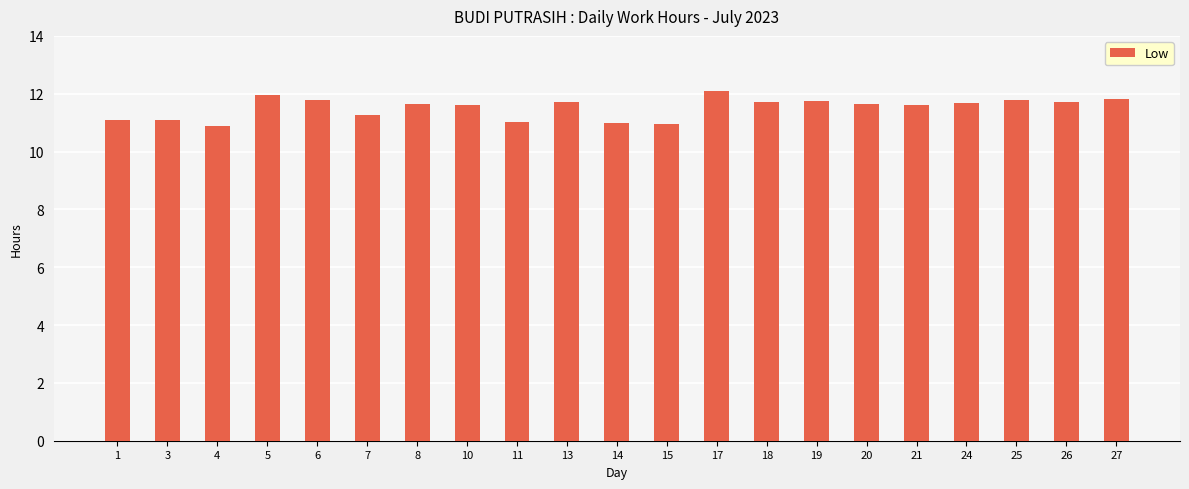

What is the greatest value displayed?

12.1